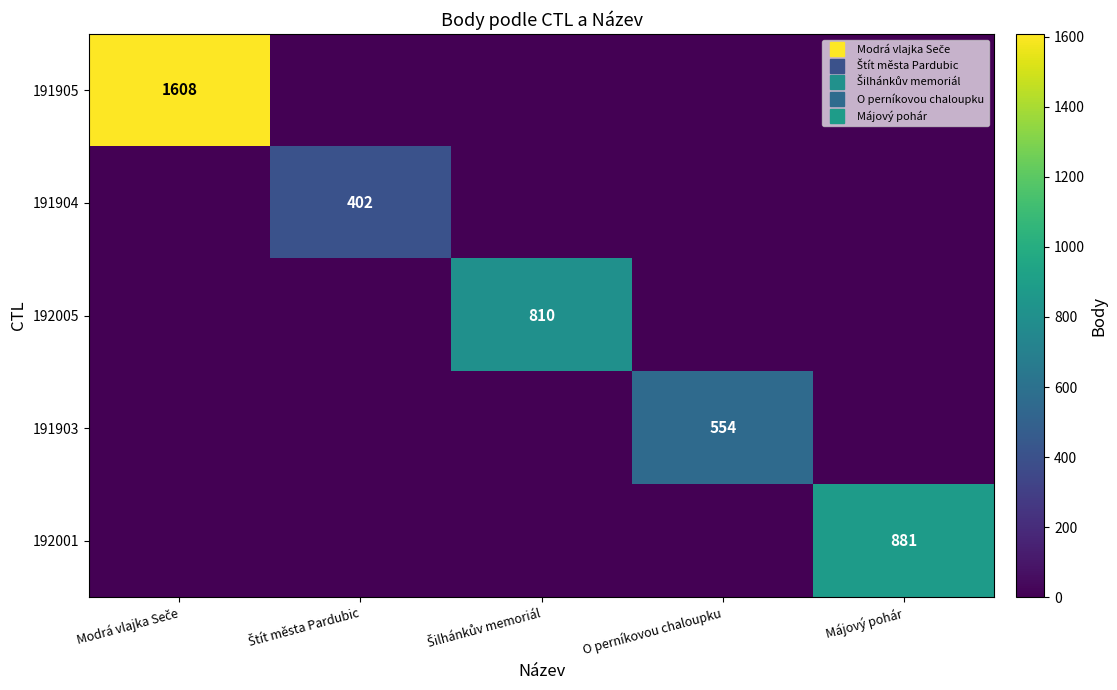

How many distinct data groups are displayed?

5